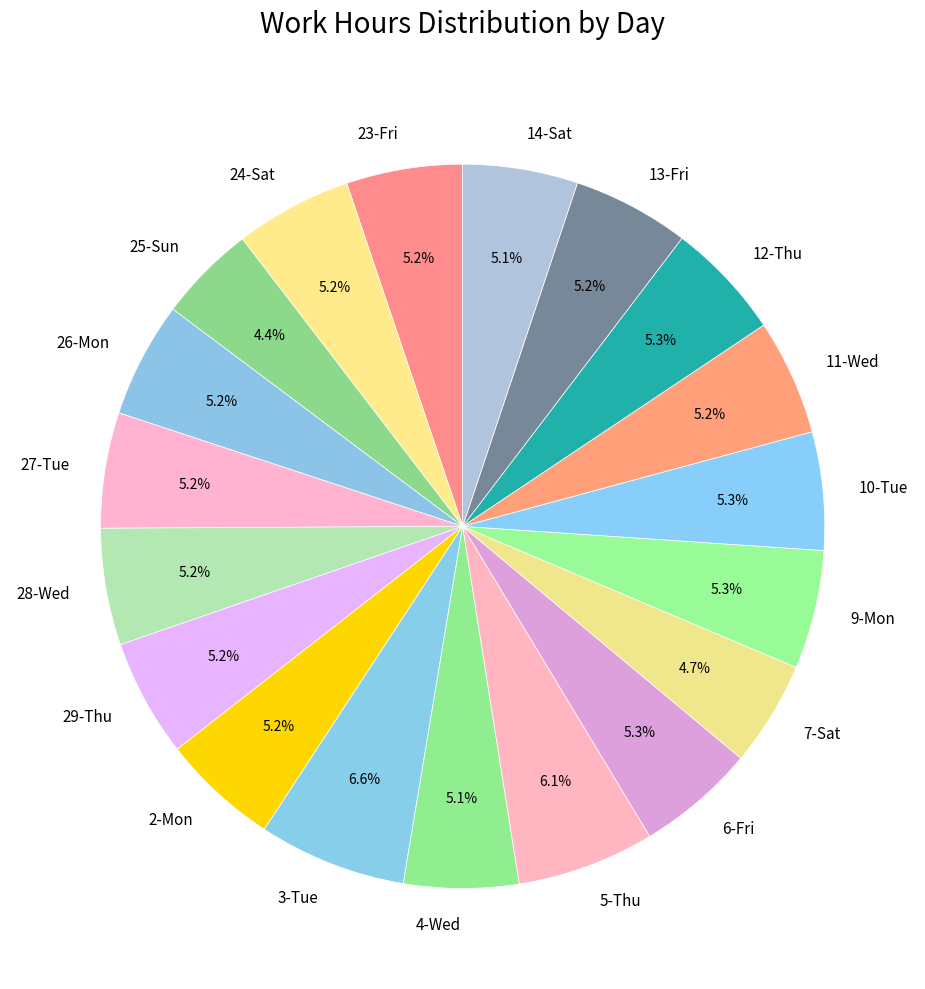

To the nearest percent, what portion does 12-Thu represent?

5%